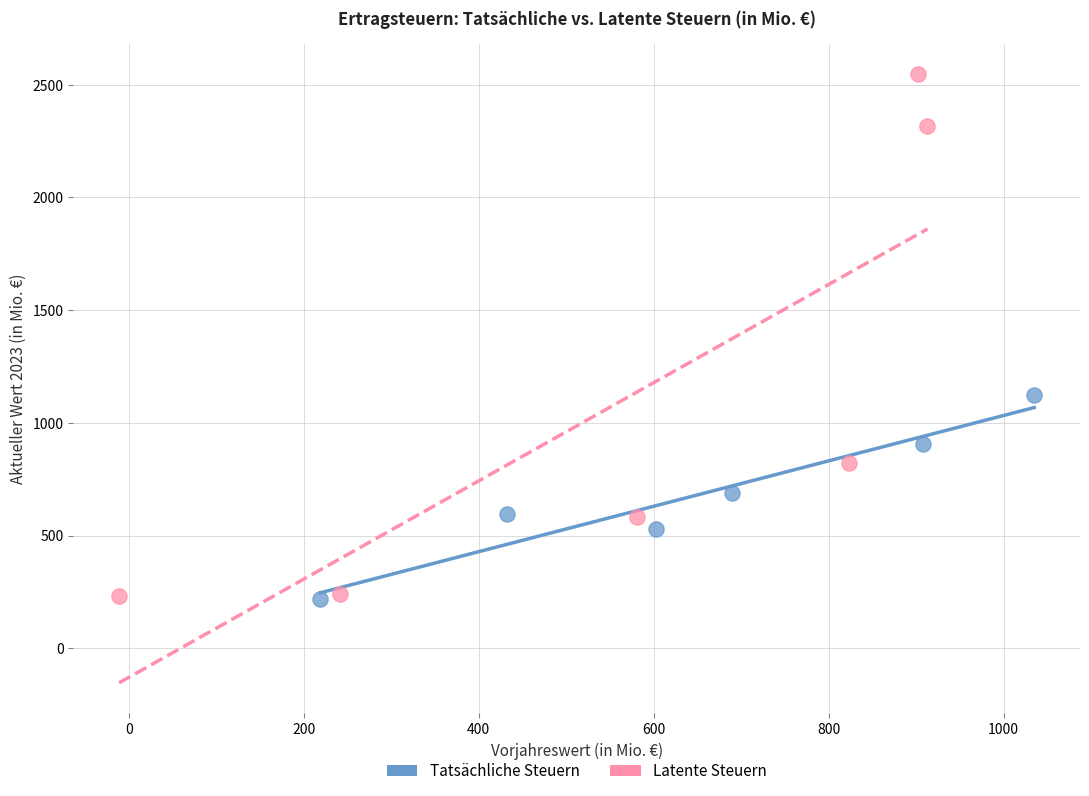

Which series has the widest spread of Y values?

Latente Steuern